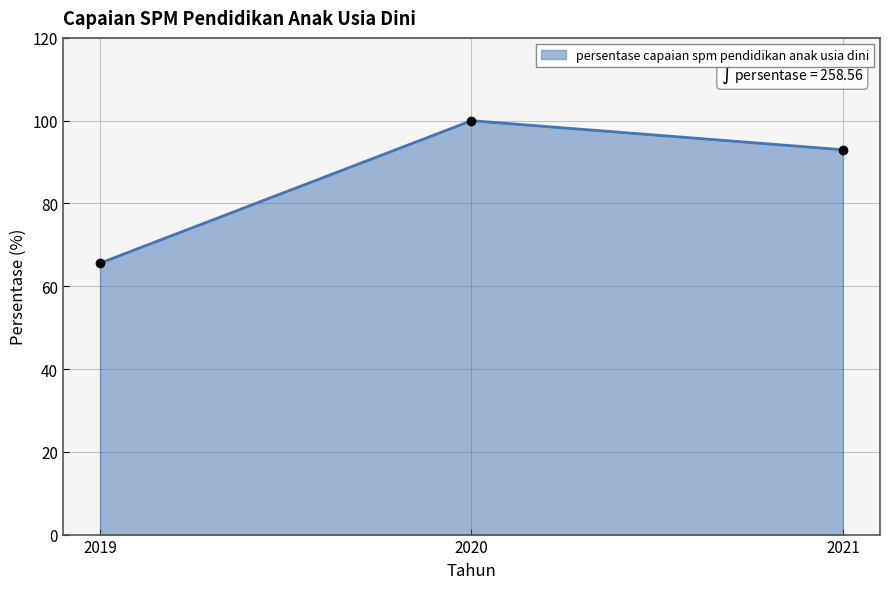

What is the sum of all values?

258.6